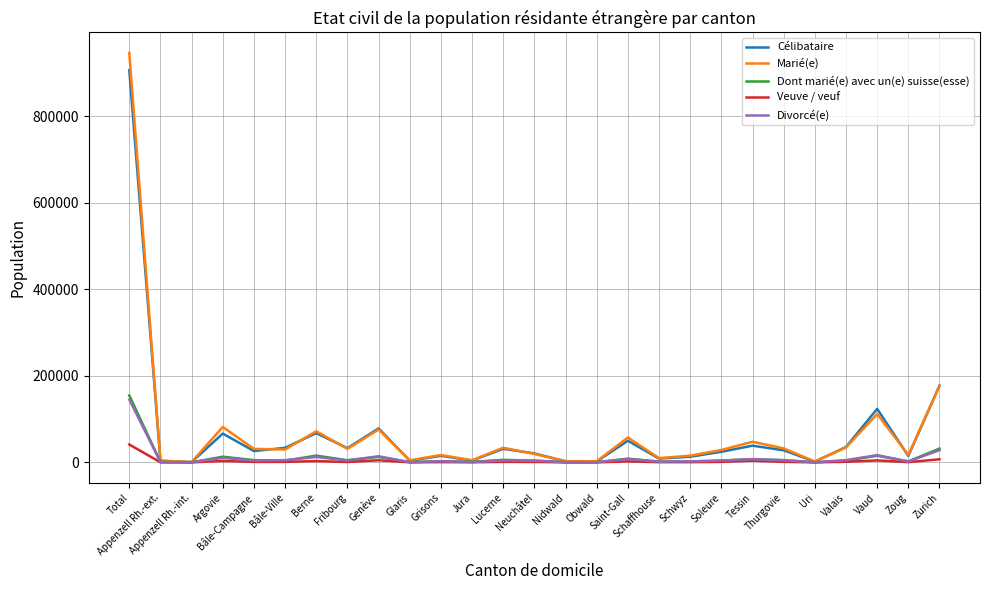

What is the greatest value displayed?

946869